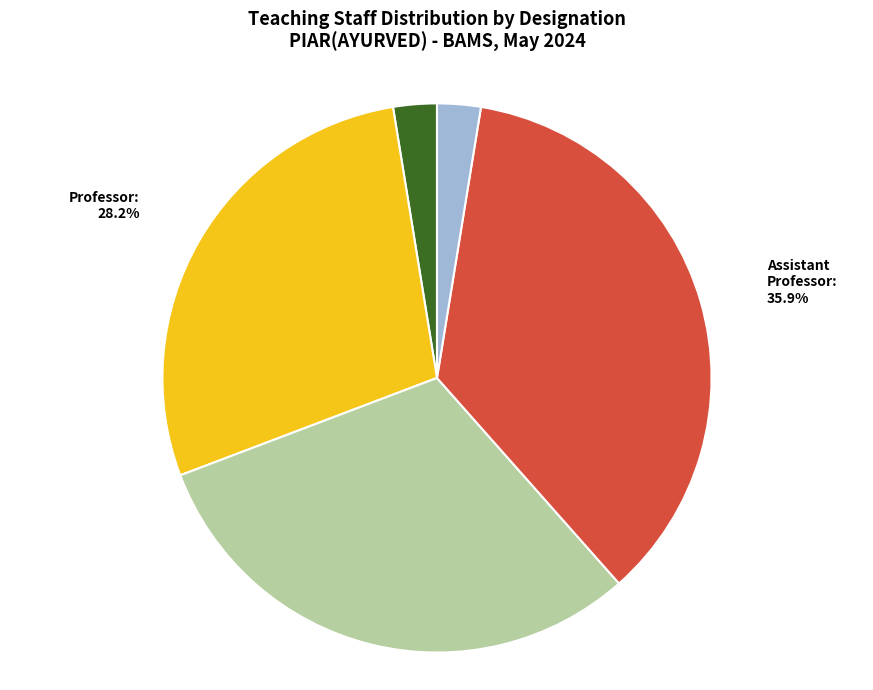

Is there any slice that represents more than half of the pie?

No